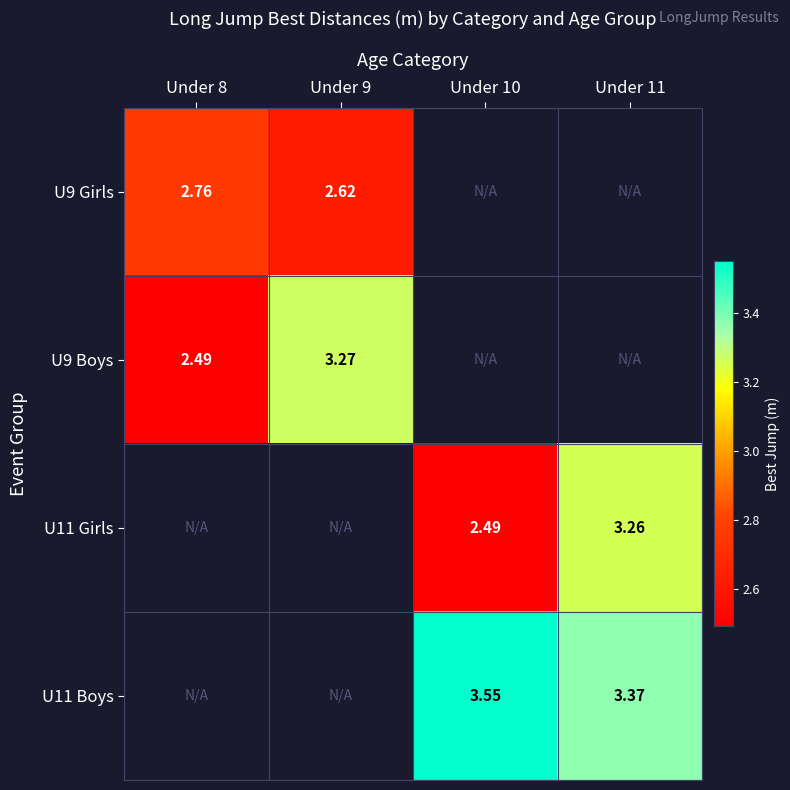

How many data points does each series have?

4